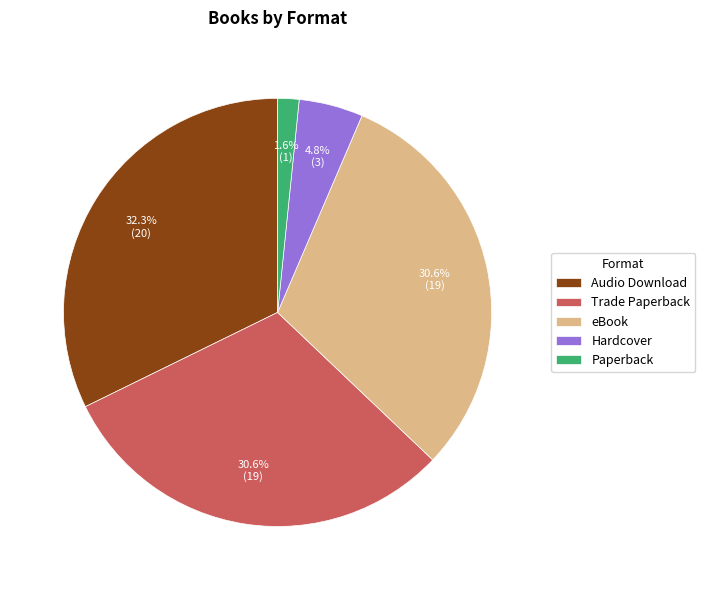

Is eBook the majority of the pie?

No